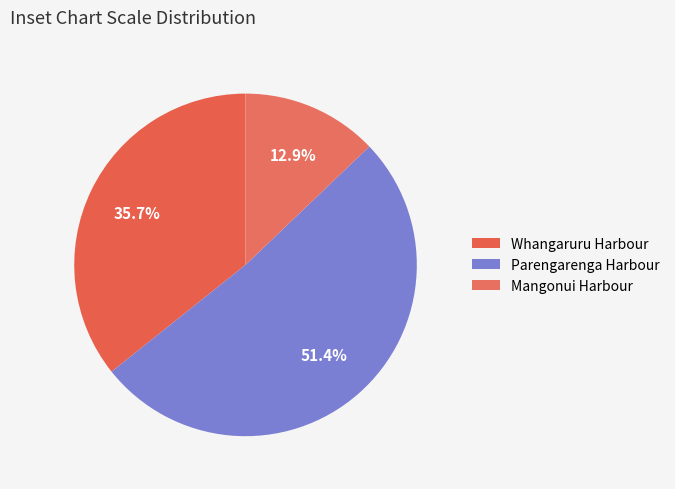

Do Parengarenga Harbour and Whangaruru Harbour together represent more than half of the pie?

Yes